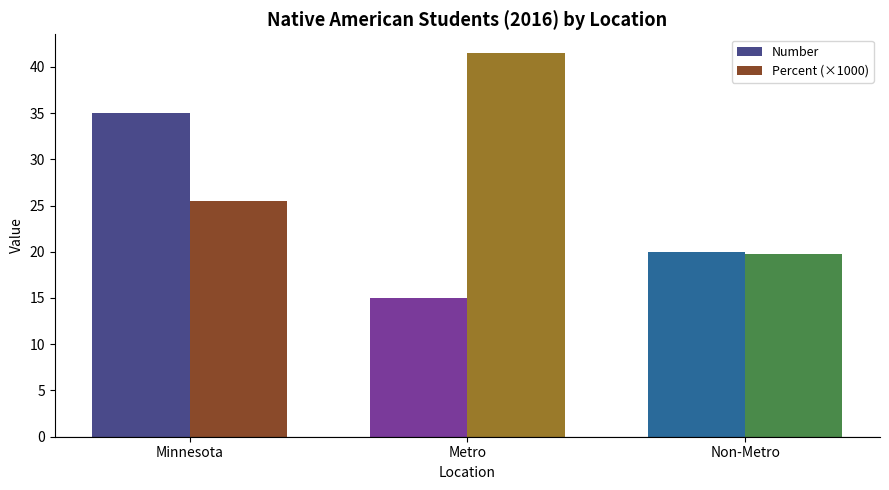

Reading right to left, extract all data points from this chart.

Number: Non-Metro=20.0	Metro=15.0	Minnesota=35.0
Percent (×1000): Non-Metro=19.8	Metro=41.4	Minnesota=25.5